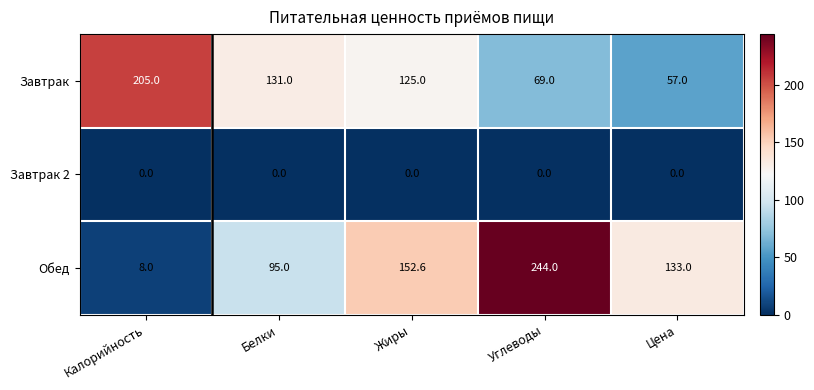

What is the sum of the Обед values at Жиры and Углеводы?

396.6